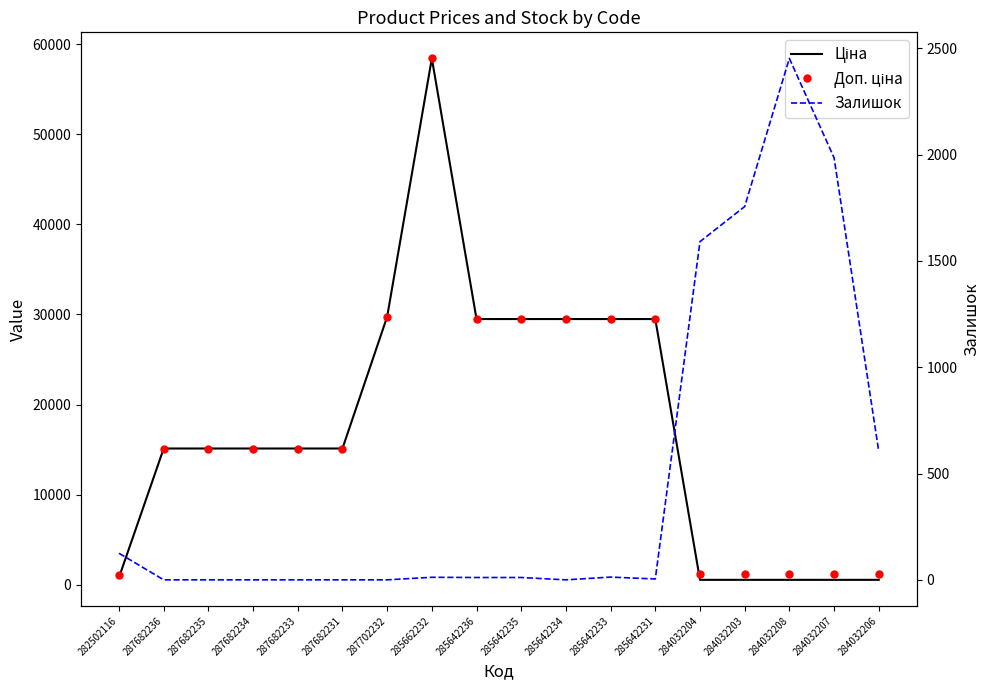

True or false: Ціна and Доп. ціна intersect in this chart.

False